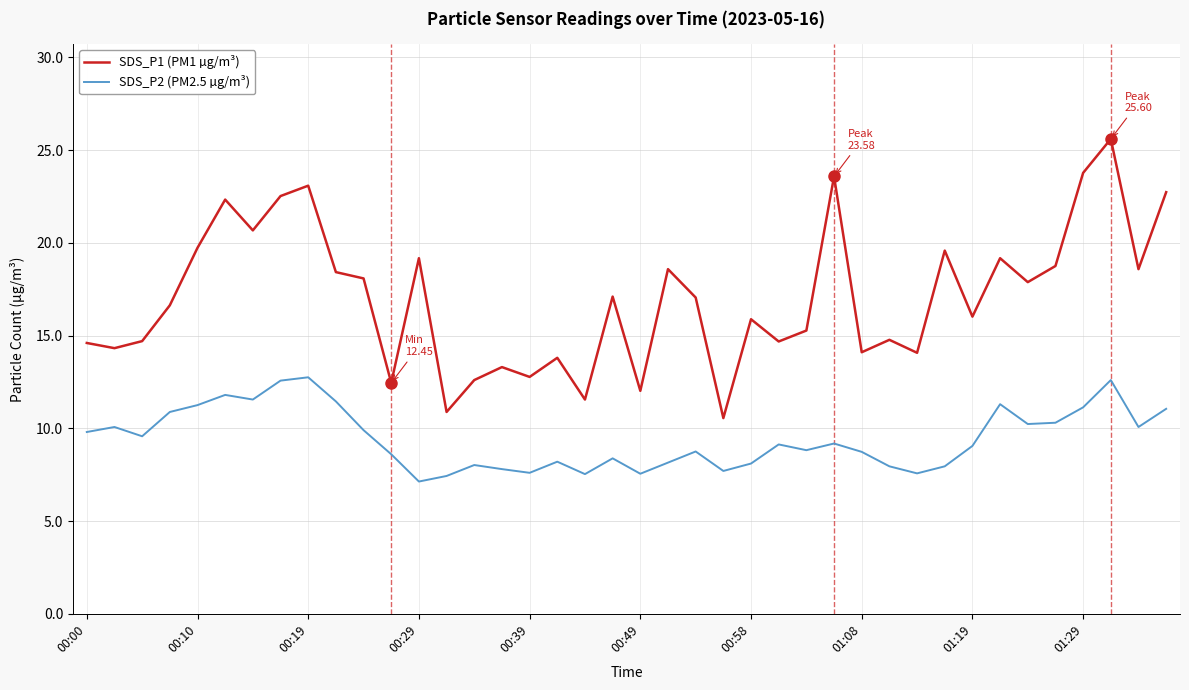

True or false: SDS_P1 (PM1 µg/m³) and SDS_P2 (PM2.5 µg/m³) intersect in this chart.

False